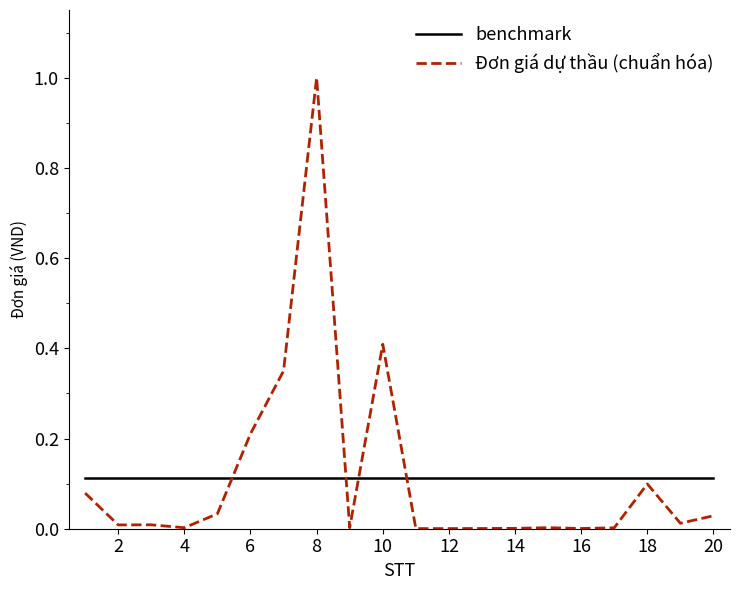

True or false: benchmark and Đơn giá dự thầu (chuẩn hóa) intersect in this chart.

True